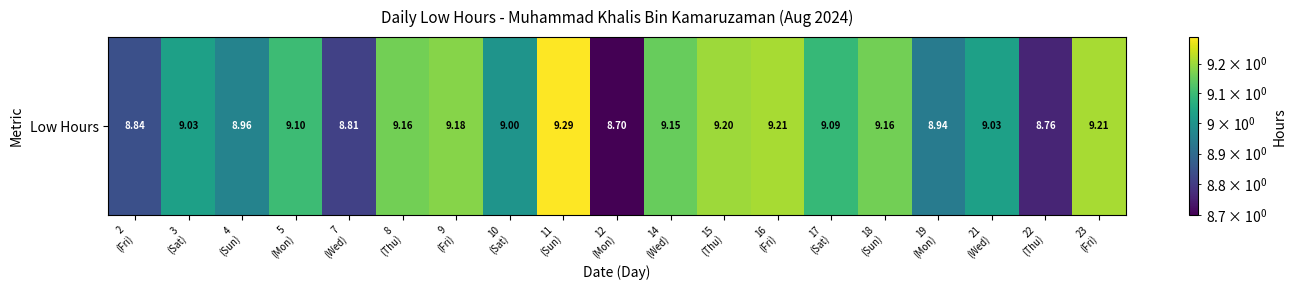

Between 9
(Fri) and 5
(Mon), which is larger?

9
(Fri)